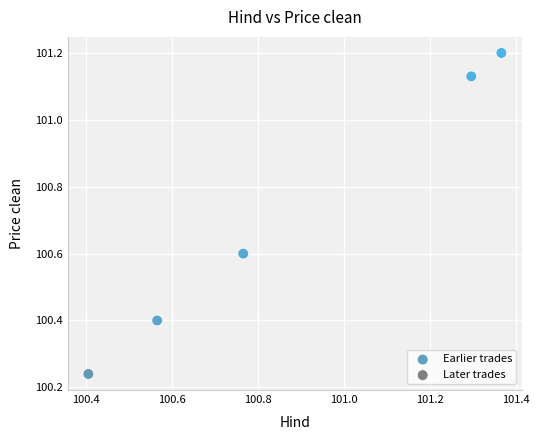

Which series reaches the maximum Y coordinate?

Earlier trades